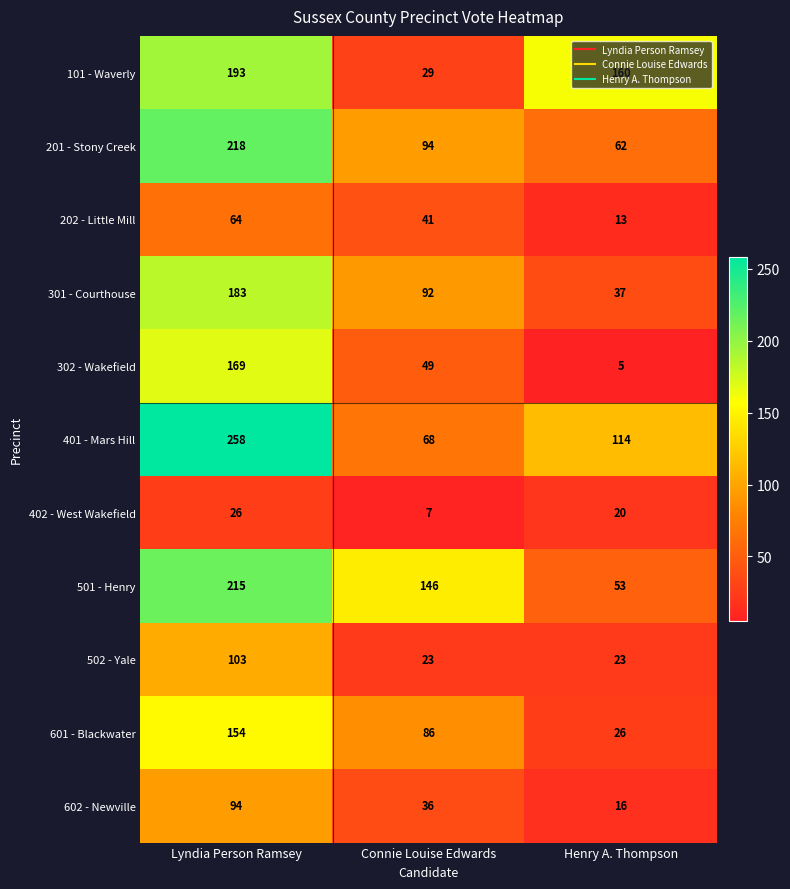

What is the average value of the 402 - West Wakefield series?

18